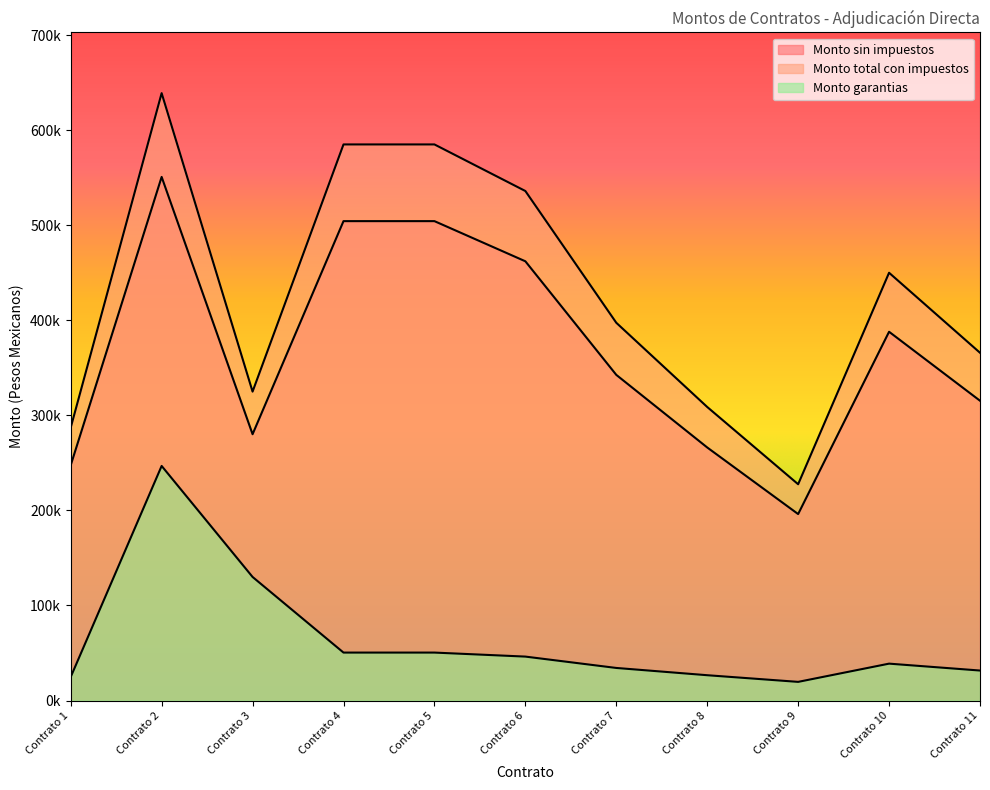

The value of Monto garantias at Contrato 11 is 9224.1. True or false?

False